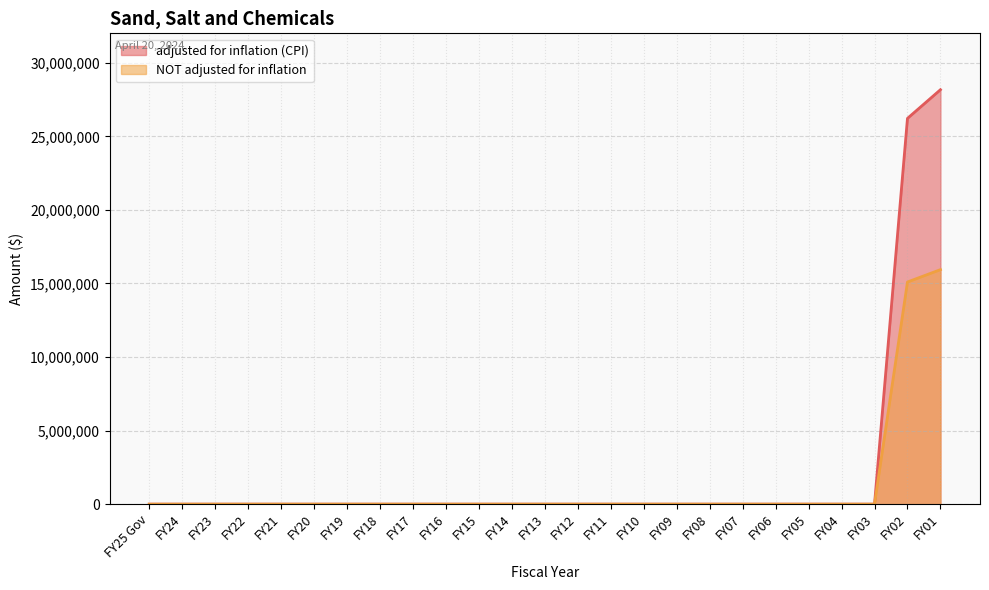

Where is NOT adjusted for inflation nearest to the value 7969280?

FY02